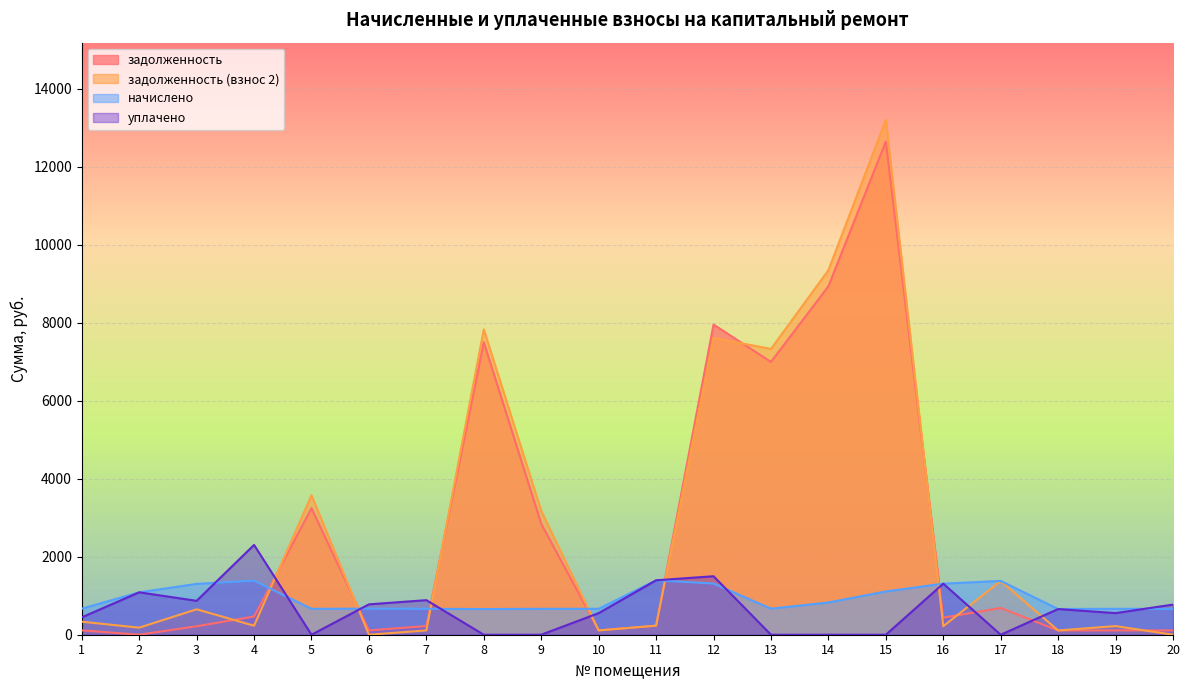

Reading left to right, transcribe all the data shown in this chart.

задолженность: 1=111.9	2=0.0	3=217.3	4=466.8	5=3245.2	6=111.3	7=223.2	8=7502.9	9=2846.5	10=110.8	11=232.7	12=7955.6	13=6997.0	14=8936.3	15=12649.8	16=436.7	17=686.2	18=109.7	19=111.0	20=110.2
задолженность (взнос 2): 1=333.9	2=181.3	3=651.9	4=231.1	5=3577.6	6=0.0	7=110.5	8=7832.0	9=3178.8	10=110.8	11=232.7	12=7612.2	13=7330.9	14=9349.7	15=13204.7	16=218.4	17=1376.2	18=109.7	19=221.5	20=0.0
начислено: 1=667.8	2=1087.6	3=1303.8	4=1386.5	5=664.6	6=667.8	7=664.6	8=658.3	9=664.6	10=664.6	11=1396.0	12=1313.3	13=667.8	14=826.8	15=1109.8	16=1310.2	17=1380.1	18=658.3	19=664.6	20=661.4
уплачено: 1=445.2	2=1087.6	3=869.2	4=2303.2	5=0.0	6=779.1	7=886.4	8=0.0	9=0.0	10=553.9	11=1396.0	12=1500.0	13=0.0	14=0.0	15=0.0	16=1310.2	17=0.0	18=658.3	19=554.1	20=772.7